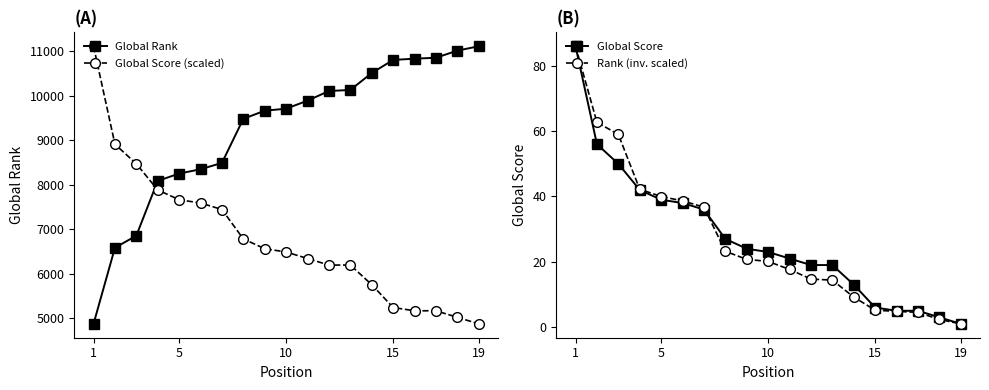

Is it true that Rank (inv. scaled) equals 25.9 at 5?

False